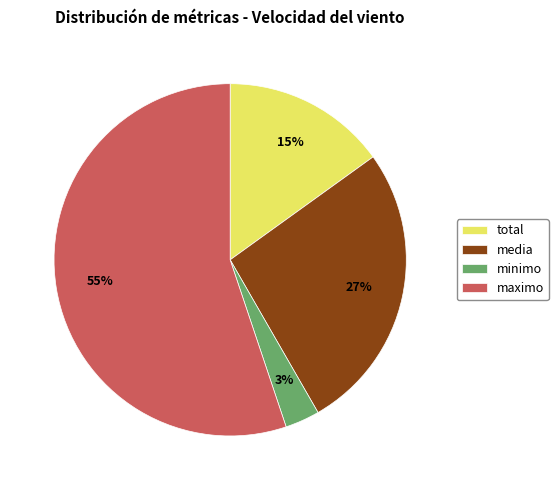

Which has a higher value, minimo or total?

total